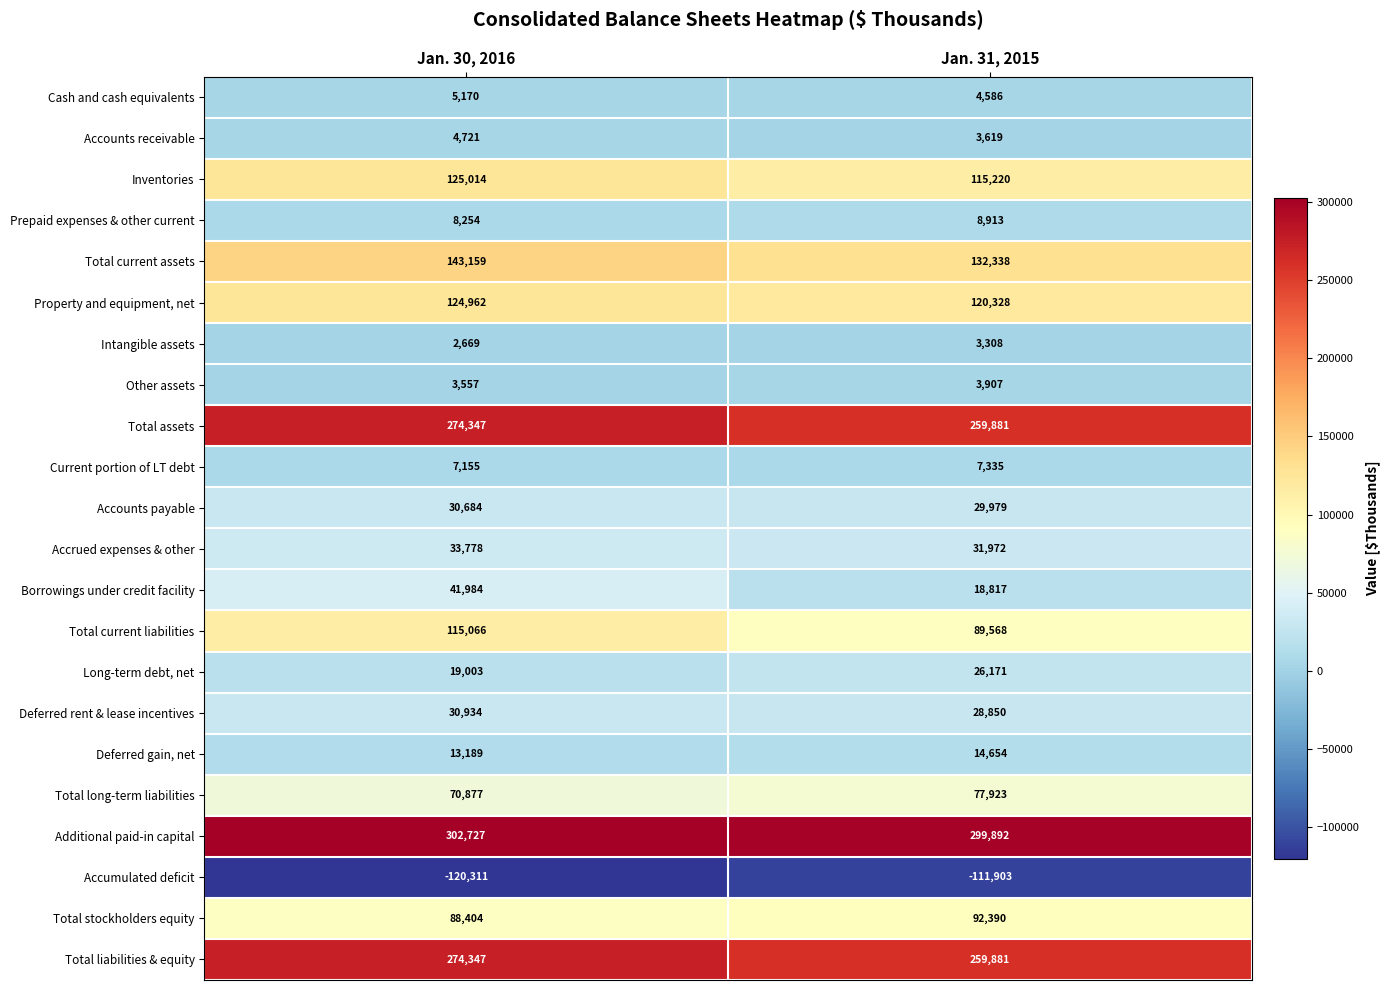

Between Jan. 30, 2016 and Jan. 31, 2015, which series saw the biggest shift?

Total current liabilities